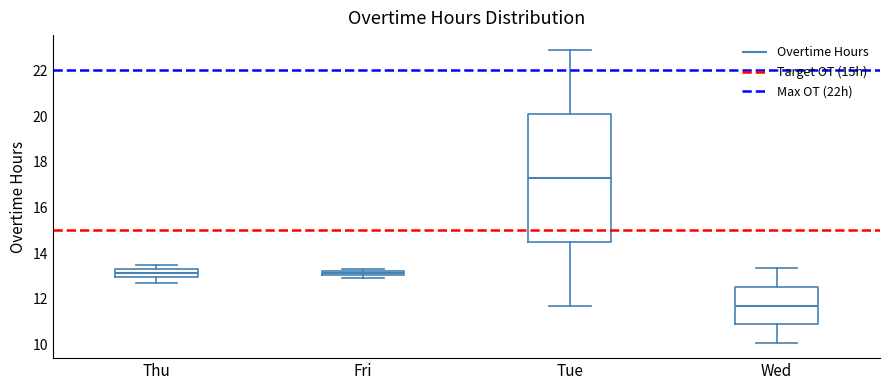

Which box is the tallest, from its lower edge to its upper edge?

Tue